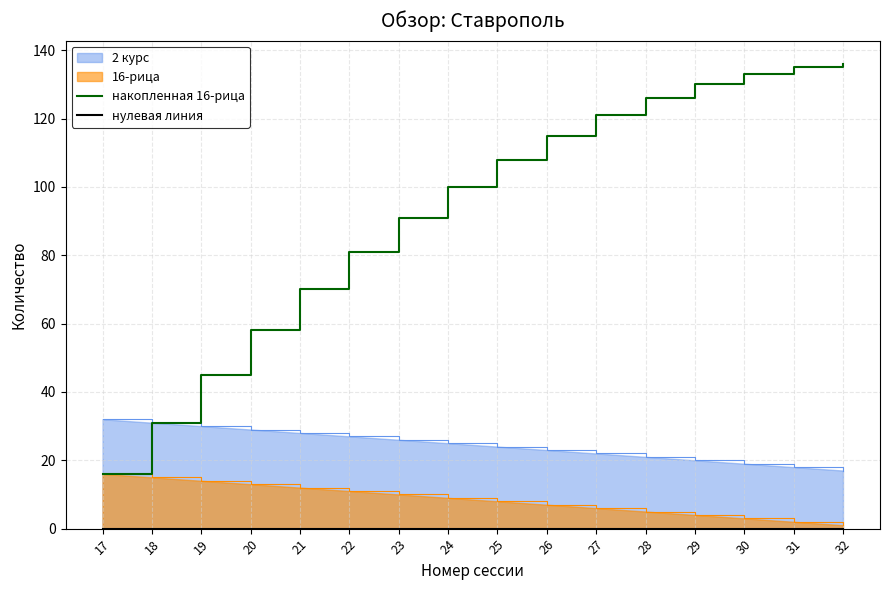

The накопленная 16-рица series shows 221 at 31. True or false?

False